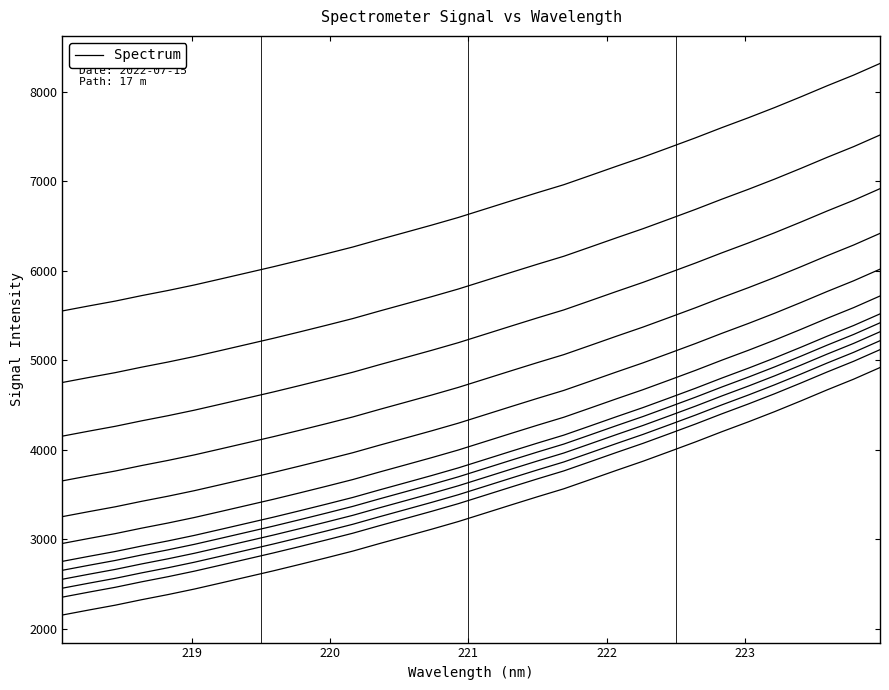

How many lines are shown in the chart?

1